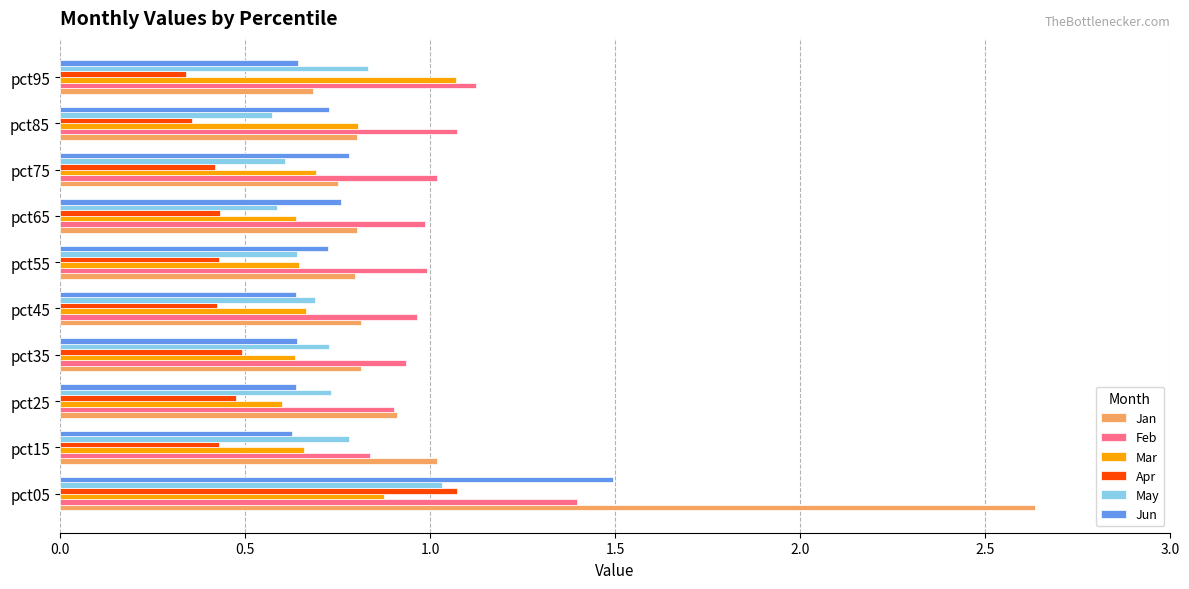

At which category is the sum across all series the highest?

pct05